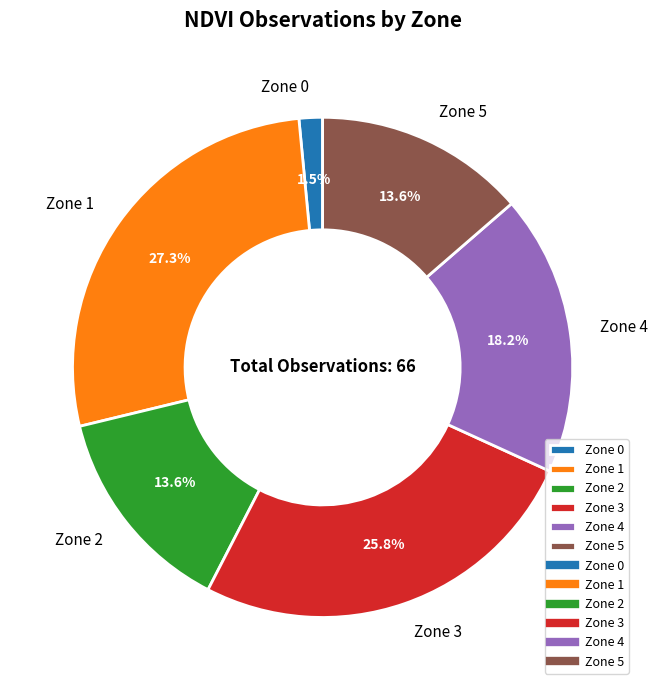

Which has a higher value, Zone 3 or Zone 2?

Zone 3